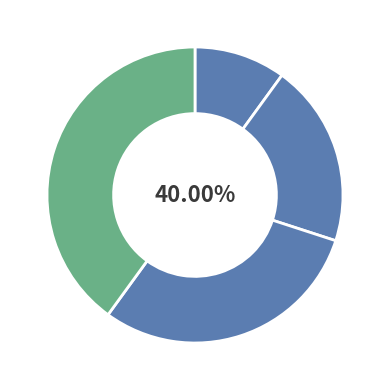

To the nearest percent, what is the combined percentage of Спеціаліст and Спеціаліст вищої категорії?

50%